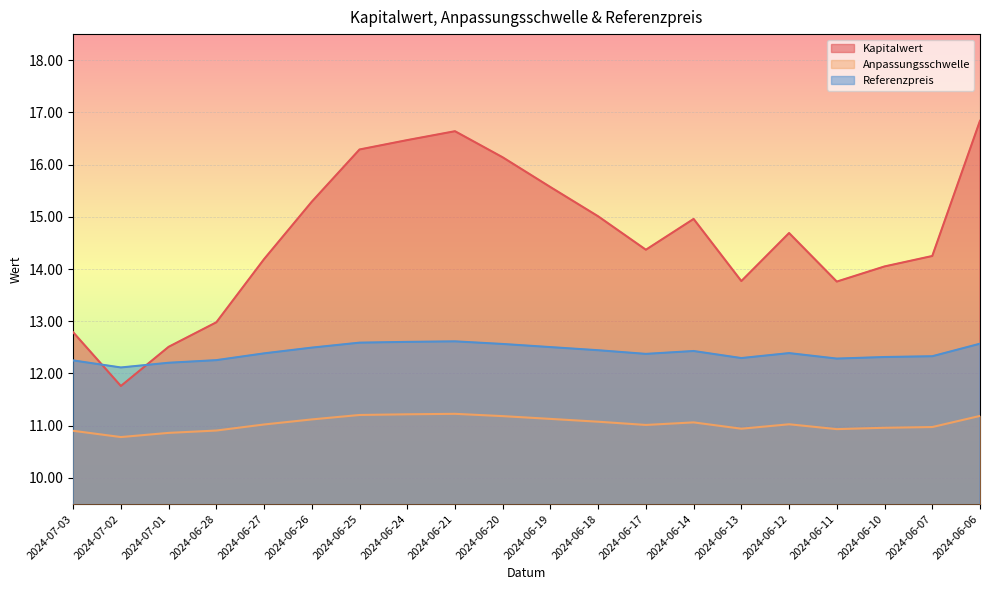

What position from the right is 2024-06-25?

14